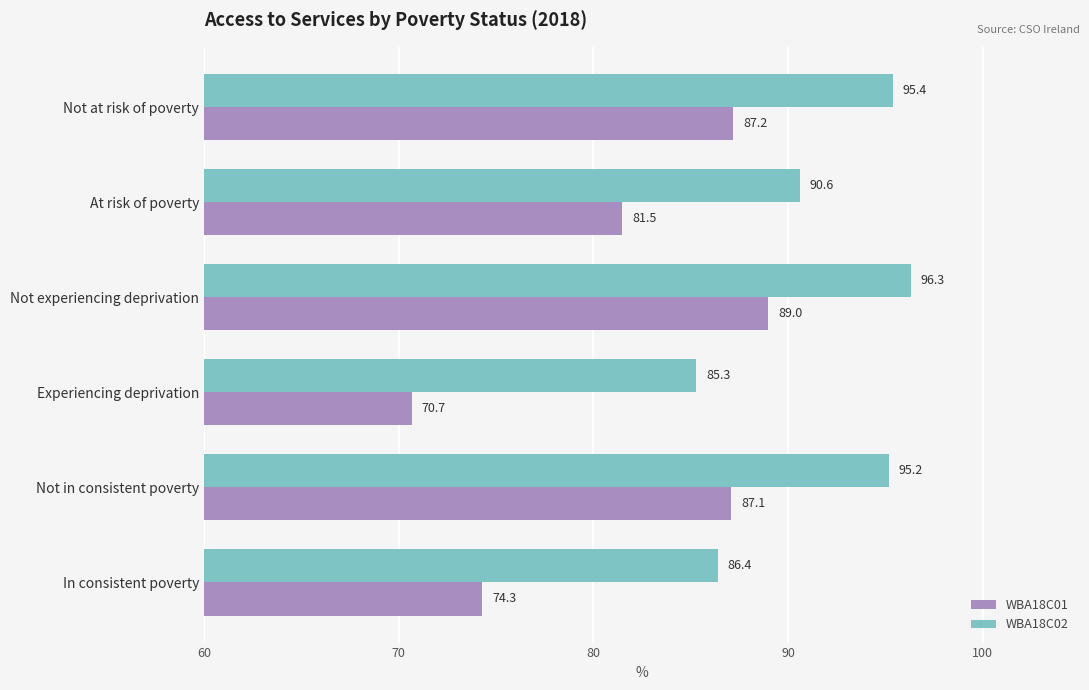

At how many categories does at least one series exceed 91?

3